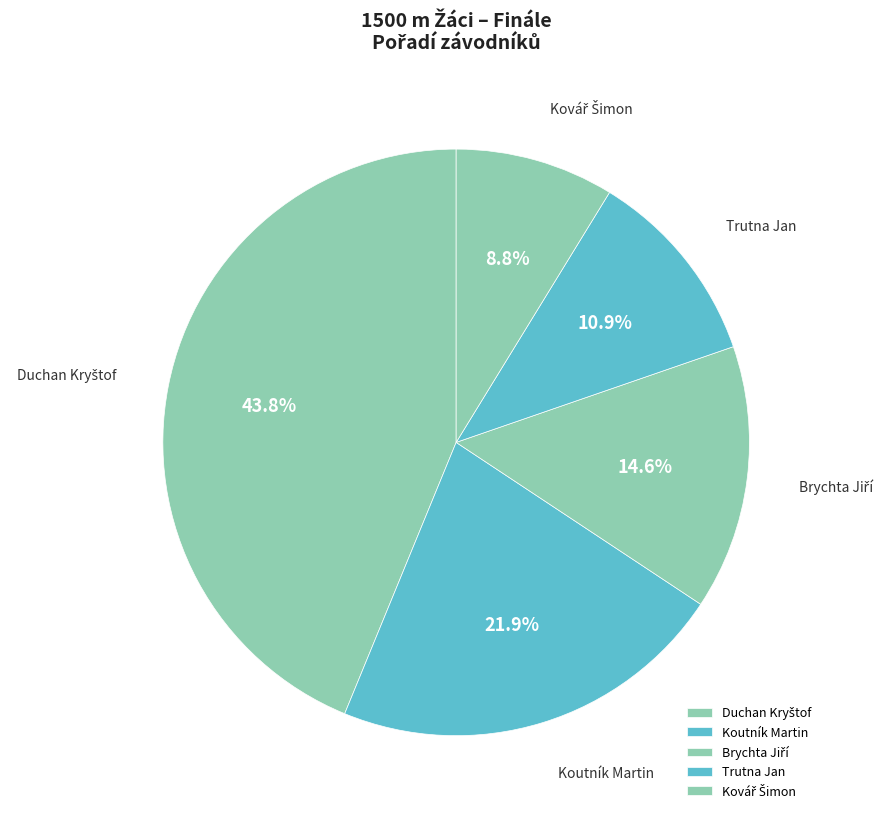

Is there a majority slice in this chart?

No